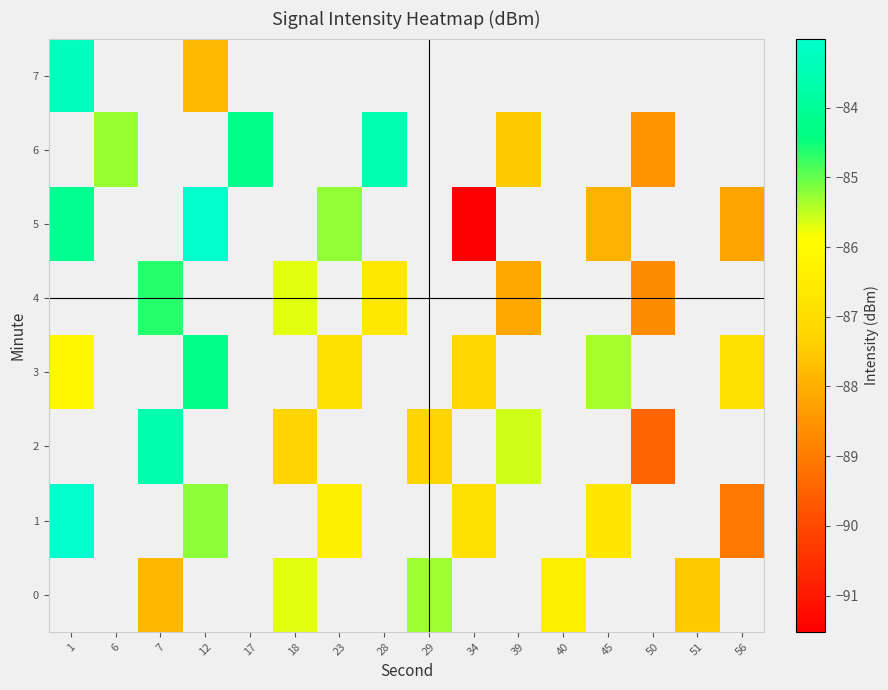

Is it true that 0 equals -31.7 at 29?

False